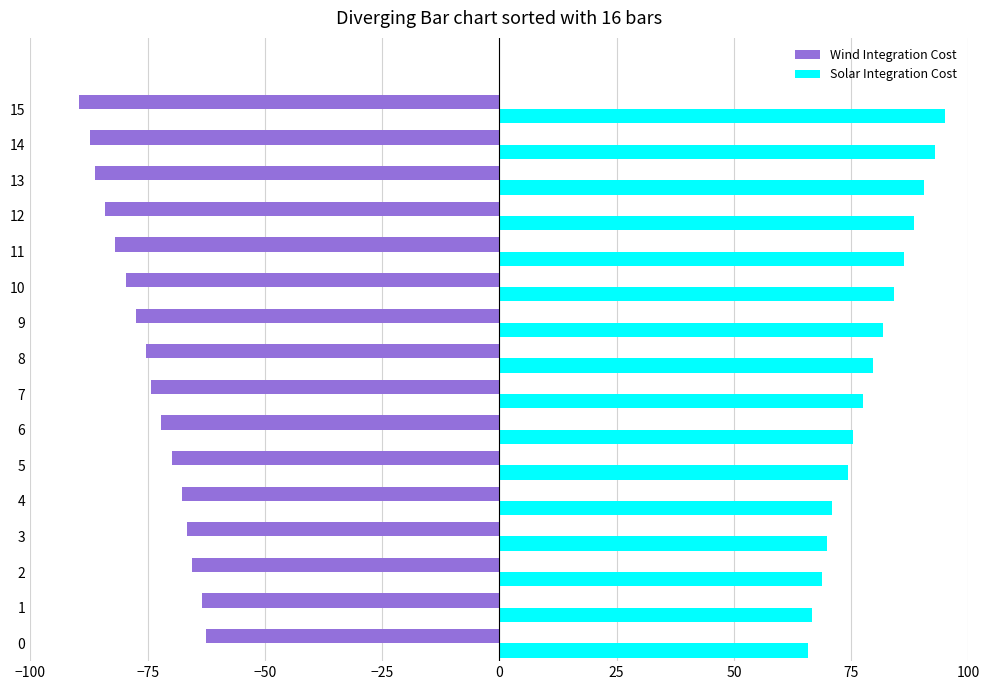

What is the difference between the highest and lowest values at 7?

151.8